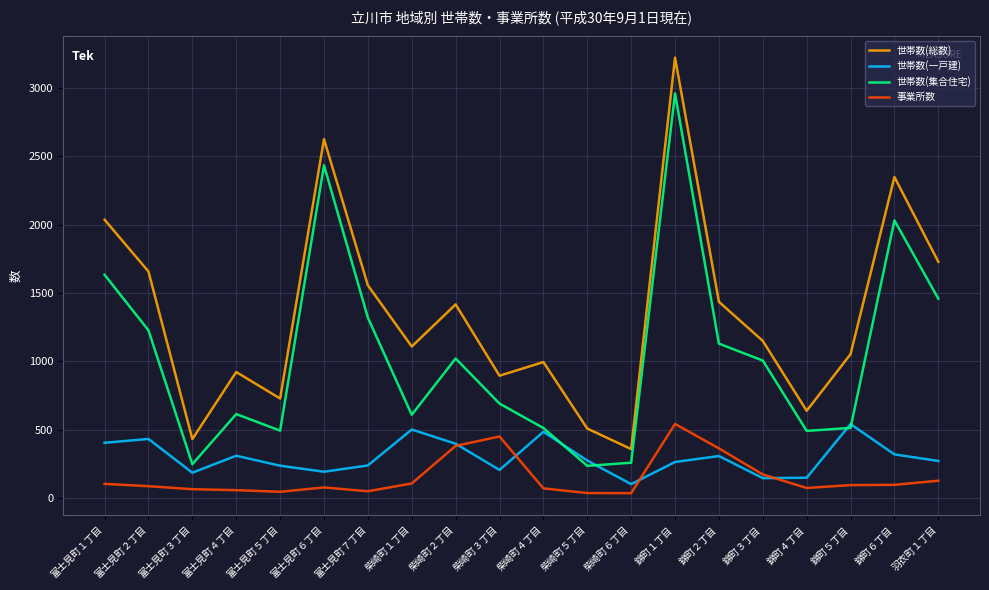

The 世帯数(一戸建) series shows 270 at 羽衣町１丁目. True or false?

True